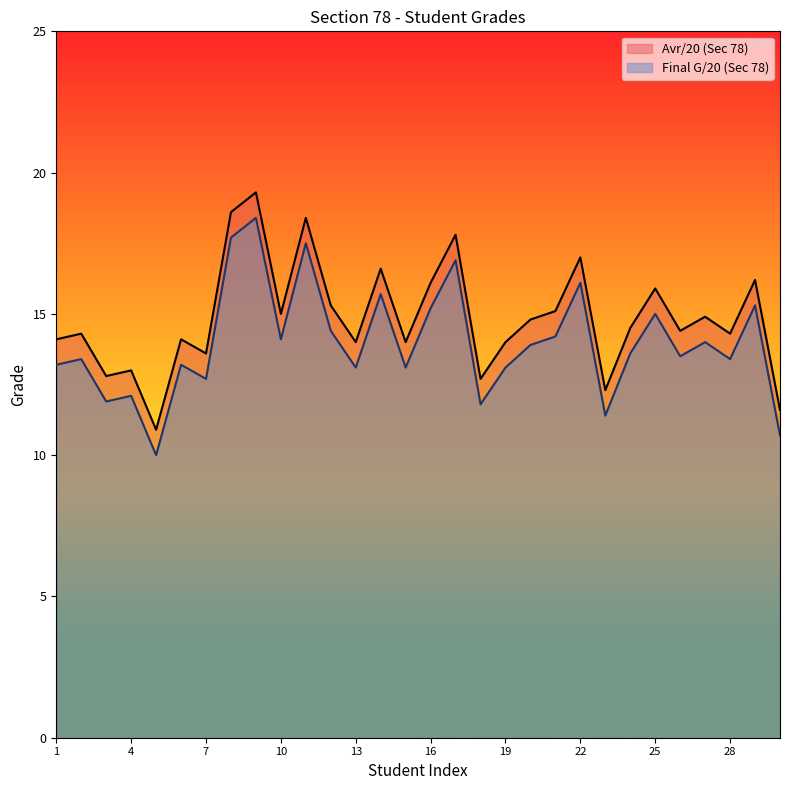

In Final G/20 (Sec 78), how many points are lower than both neighbors (excluding endpoints)?

10